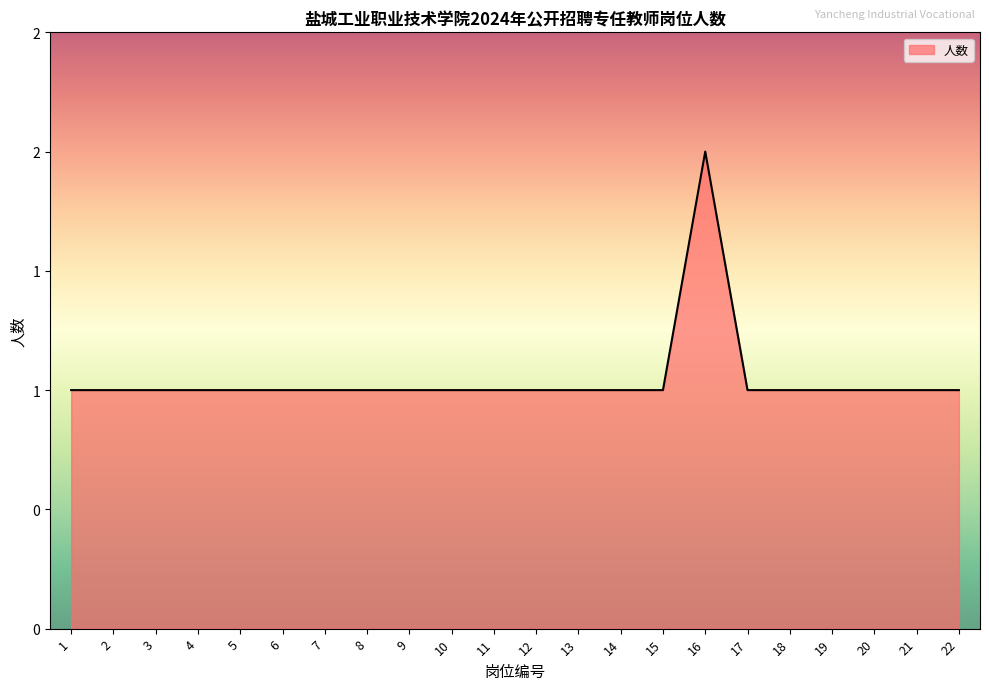

List the labels in order of value, largest first.

16, 1, 2, 3, 4, 5, 6, 7, 8, 9, 10, 11, 12, 13, 14, 15, 17, 18, 19, 20, 21, 22